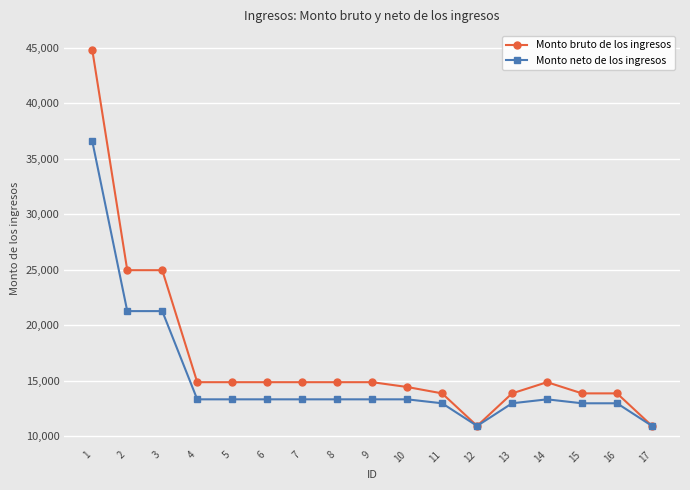

Does the chart display data point markers on the line(s)?

Yes